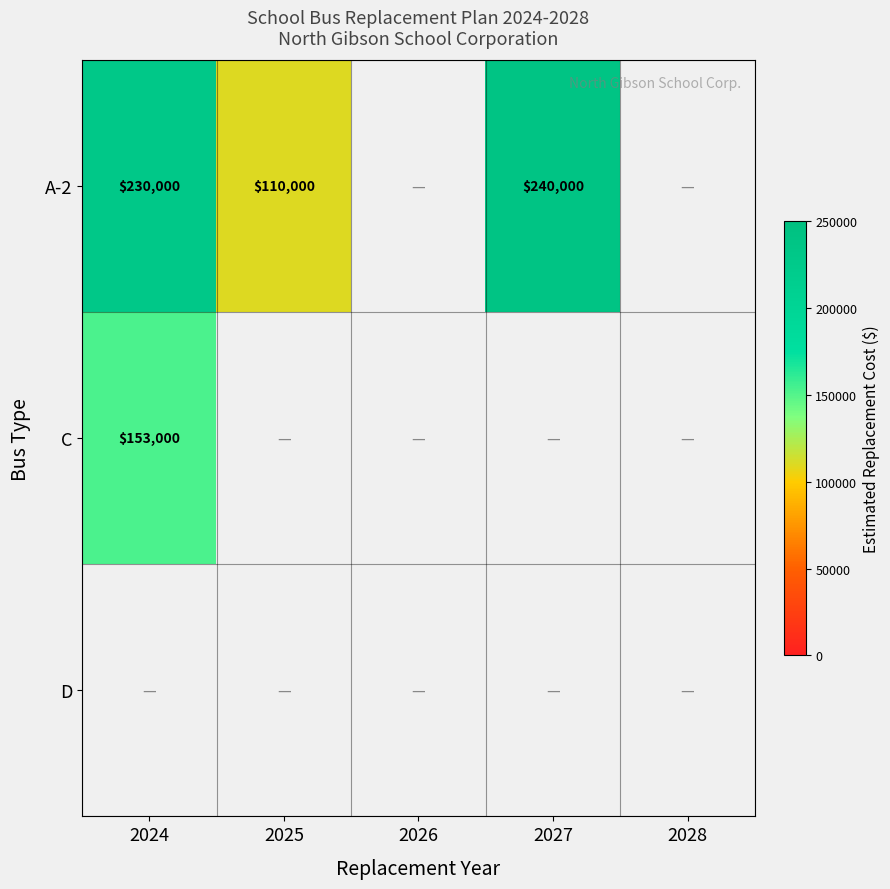

Is it true that A-2 equals 55765 at 2024?

False